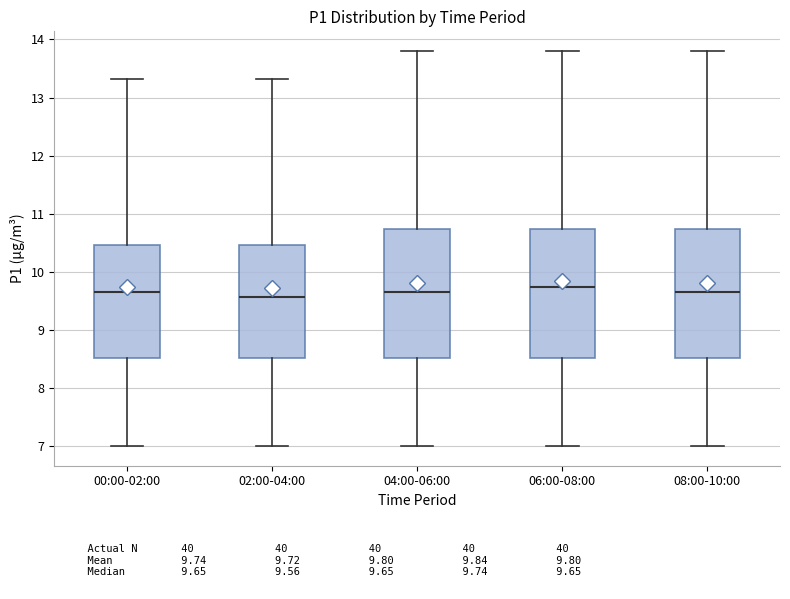

Reading left to right, read every box against the y-axis: the position of its median line, the range the box covers, and the ends of its whiskers. The values are not printed on the chart, so give them approximately, as read against the axis.

00:00-02:00: median 9.7, box 8.5 to 10.5, whiskers 7.0 to 13.3
02:00-04:00: median 9.6, box 8.5 to 10.5, whiskers 7.0 to 13.3
04:00-06:00: median 9.7, box 8.5 to 10.7, whiskers 7.0 to 13.8
06:00-08:00: median 9.7, box 8.5 to 10.7, whiskers 7.0 to 13.8
08:00-10:00: median 9.7, box 8.5 to 10.7, whiskers 7.0 to 13.8